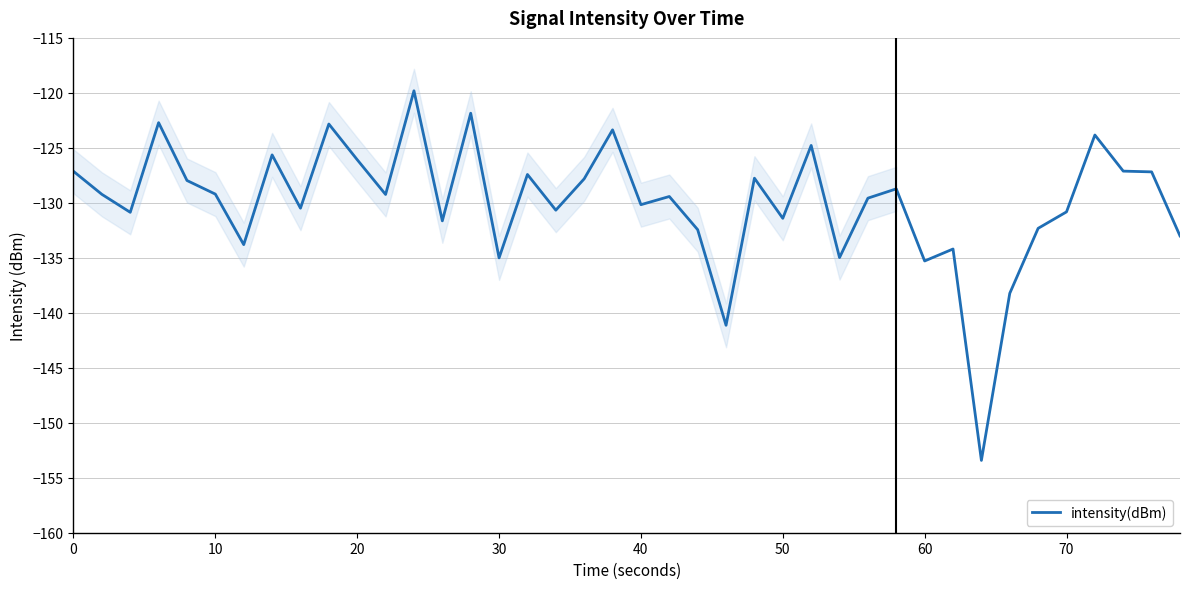

What is the difference between the maximum and minimum values?

33.6